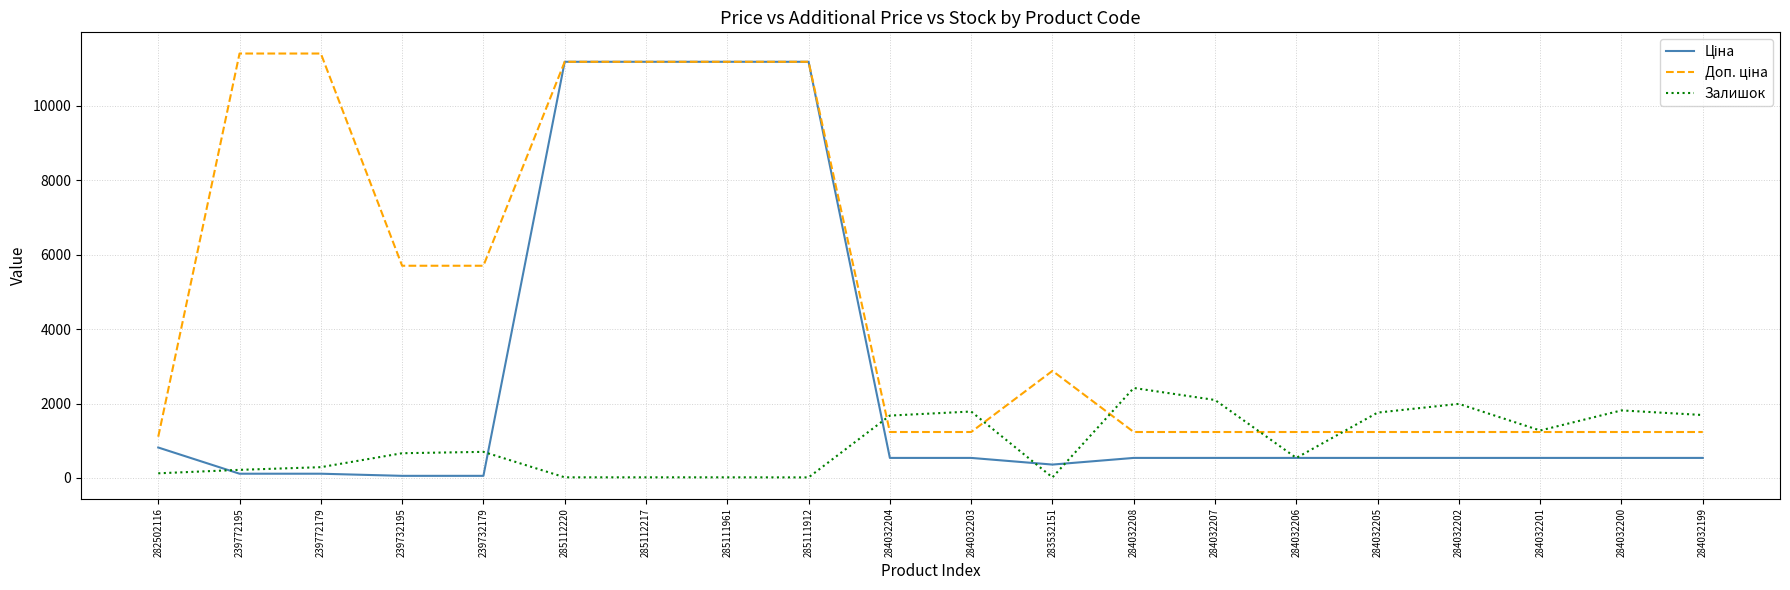

The Залишок series shows 15.0 at 283532151. True or false?

True